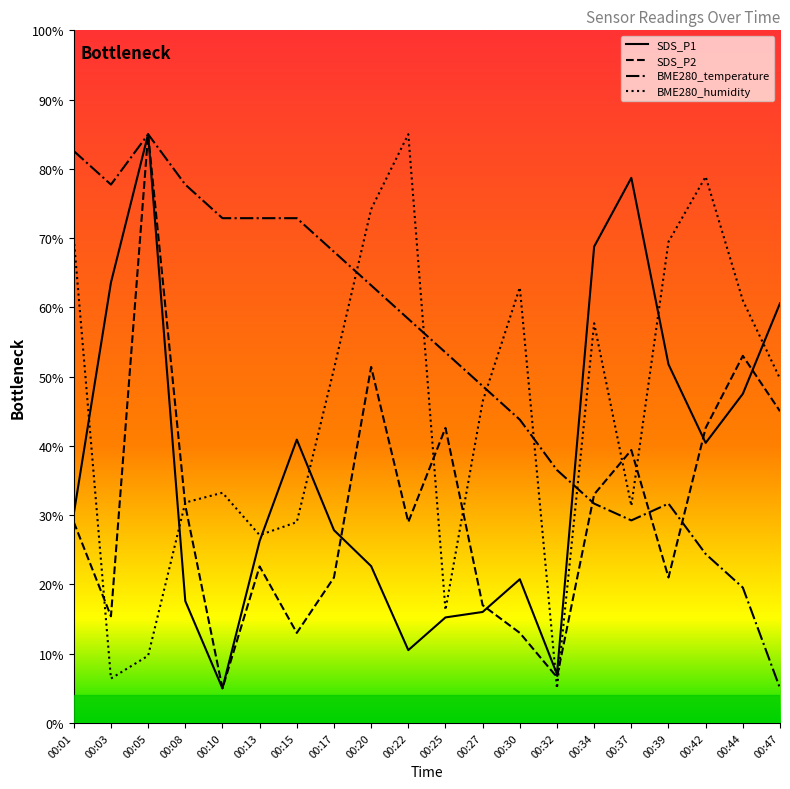

Does the chart display data point markers on the line(s)?

No